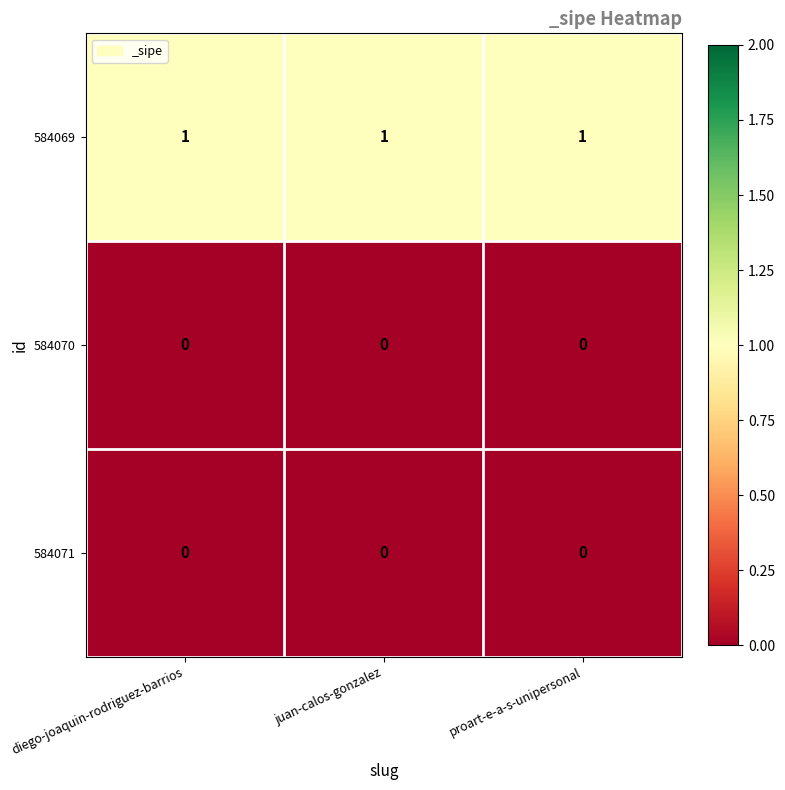

Is it true that 584071 equals 0 at juan-calos-gonzalez?

True